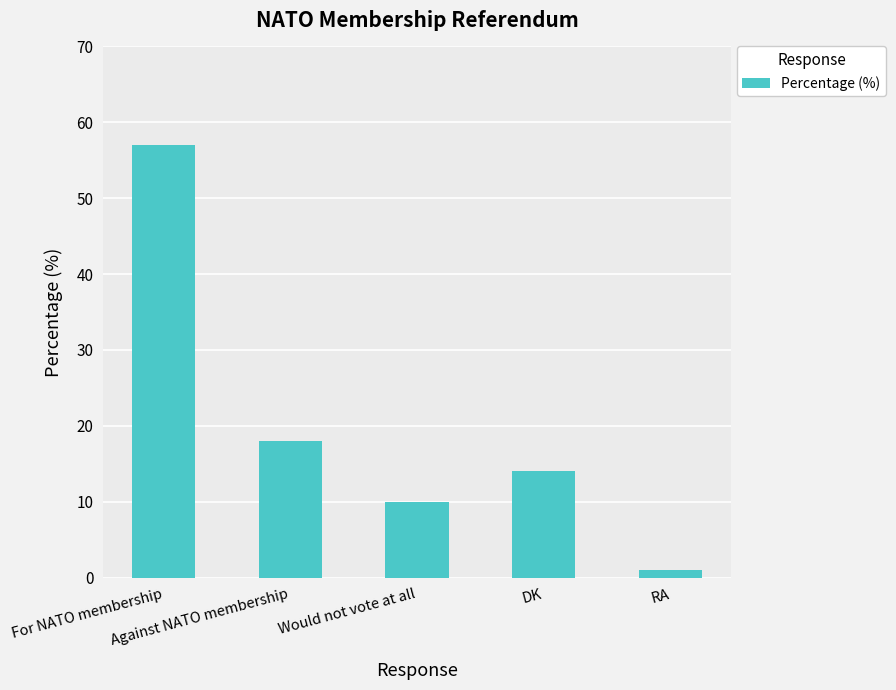

Count the number of data series in this chart.

1